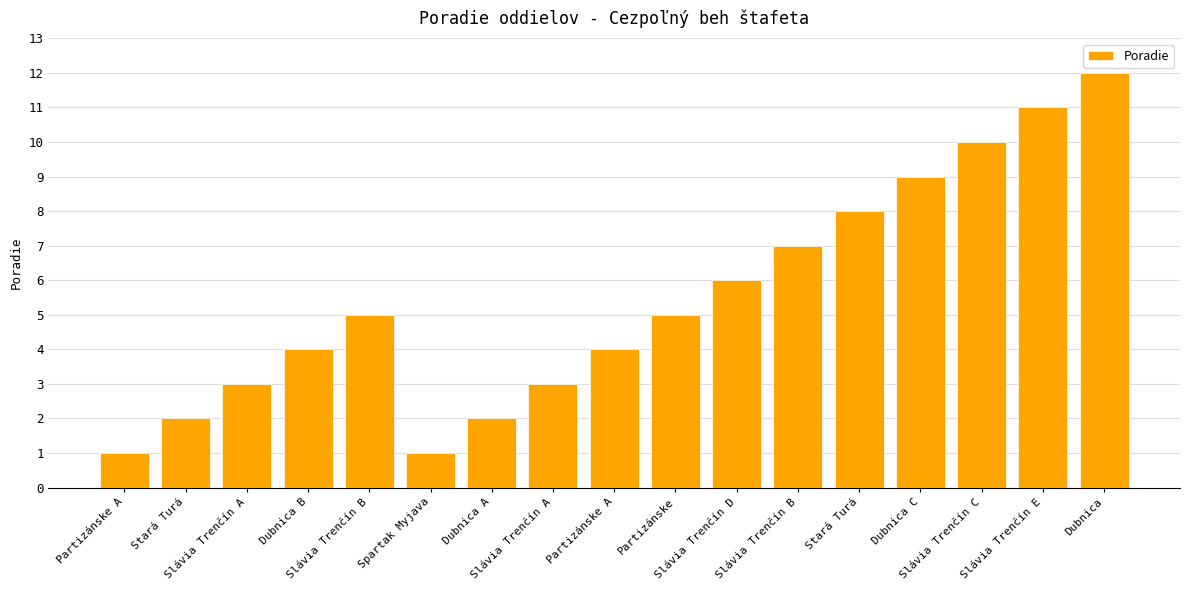

How many values are below 5?

8